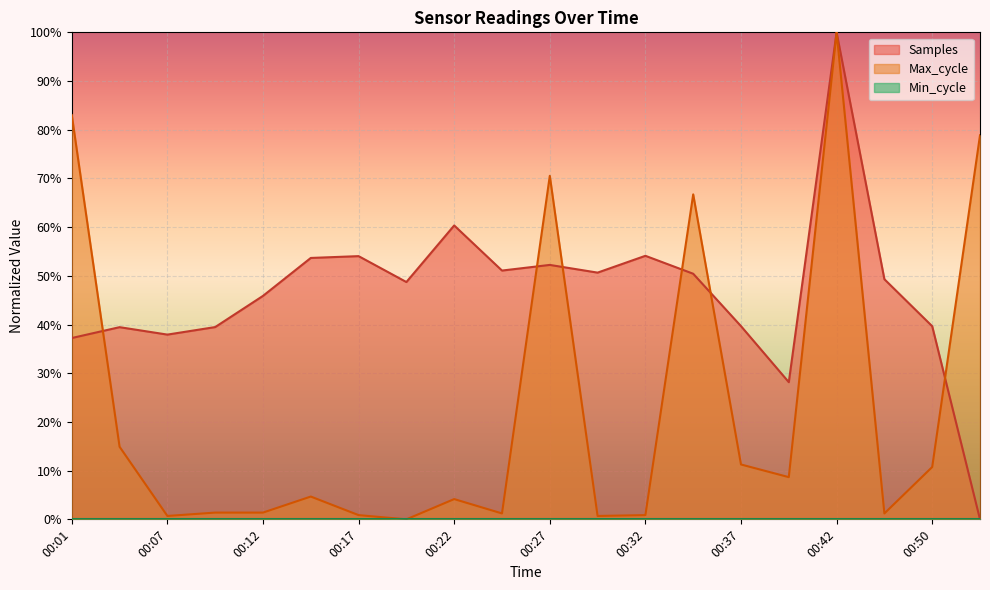

True or false: Max_cycle has more than 0 points higher than both neighbors.

True